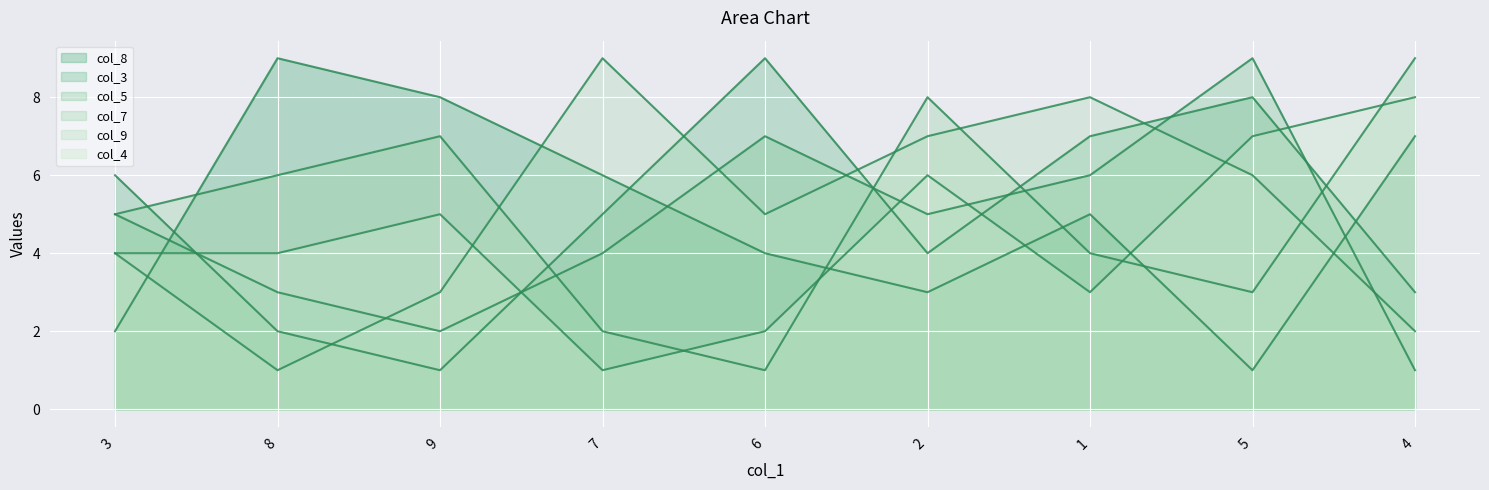

The col_5 series shows 1 at 3. True or false?

False